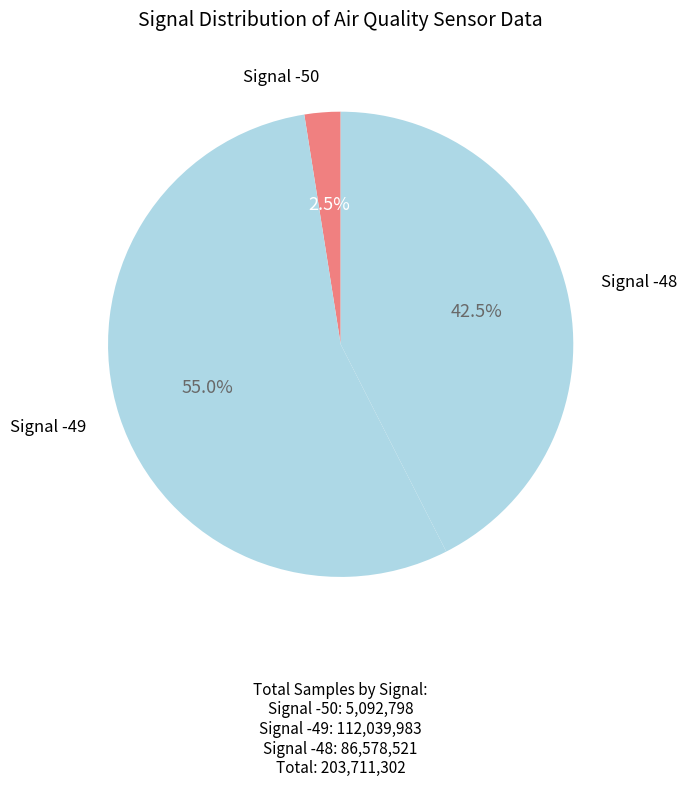

Does any single category account for the majority?

Yes